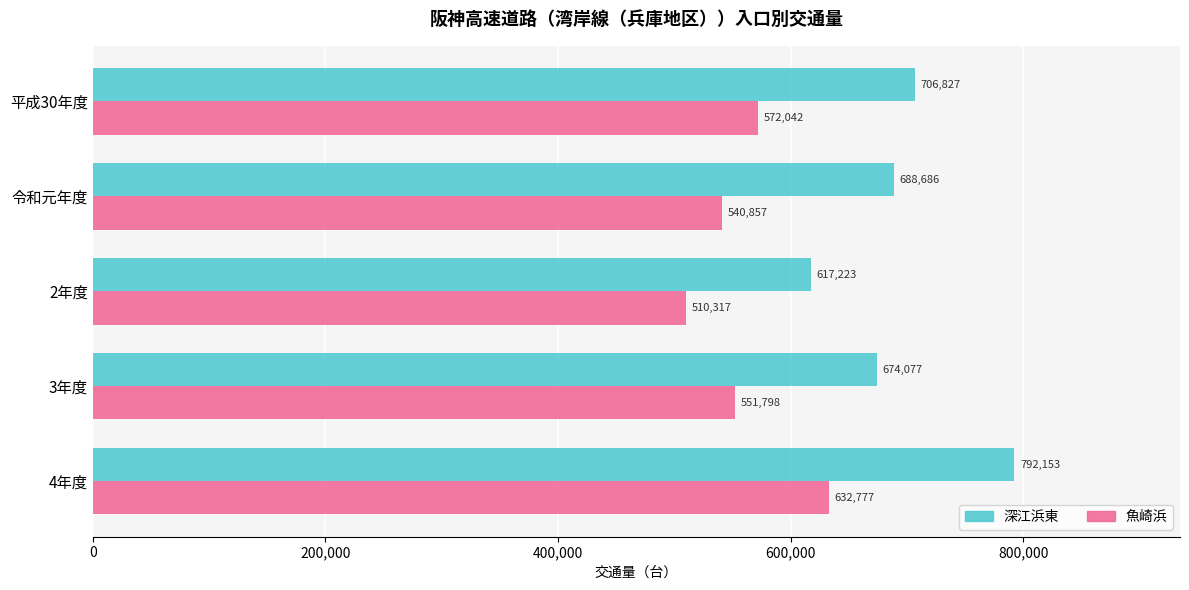

The 魚崎浜 series shows 442833 at 4年度. True or false?

False